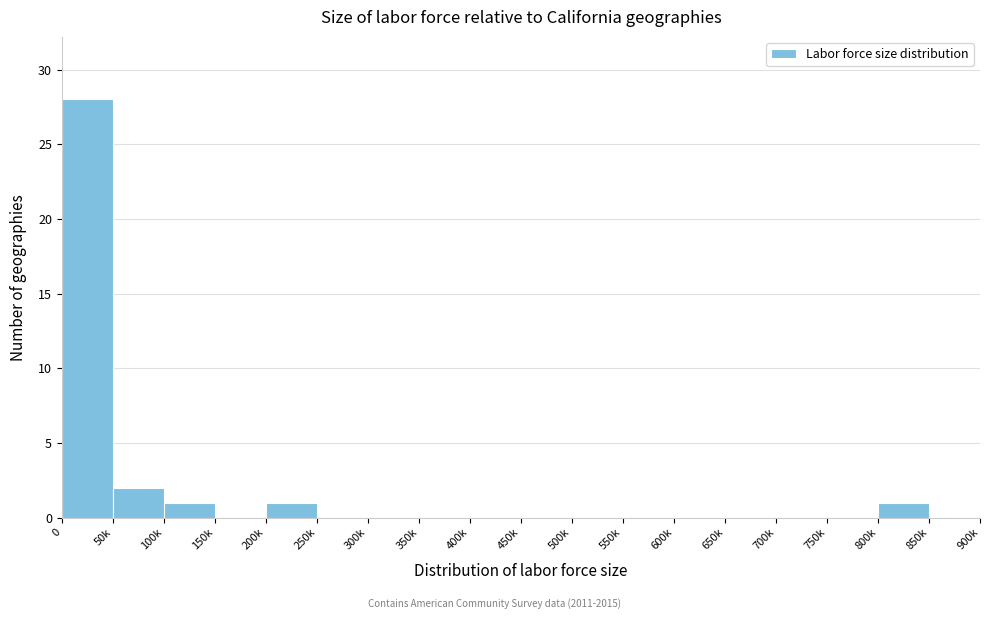

Reading left to right, list all the values displayed in this chart.

0=28	50k=2	100k=1	150k=0	200k=1	250k=0	300k=0	350k=0	400k=0	450k=0	500k=0	550k=0	600k=0	650k=0	700k=0	750k=0	800k=1	850k=0